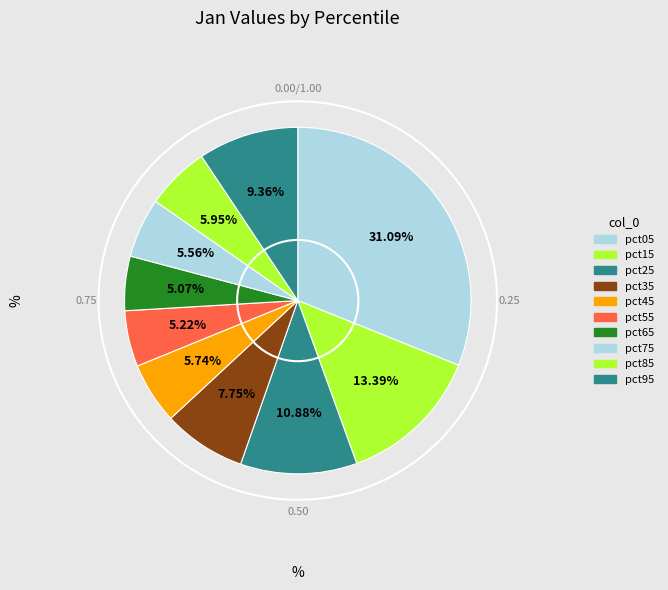

What is the largest slice in the pie chart?

pct05